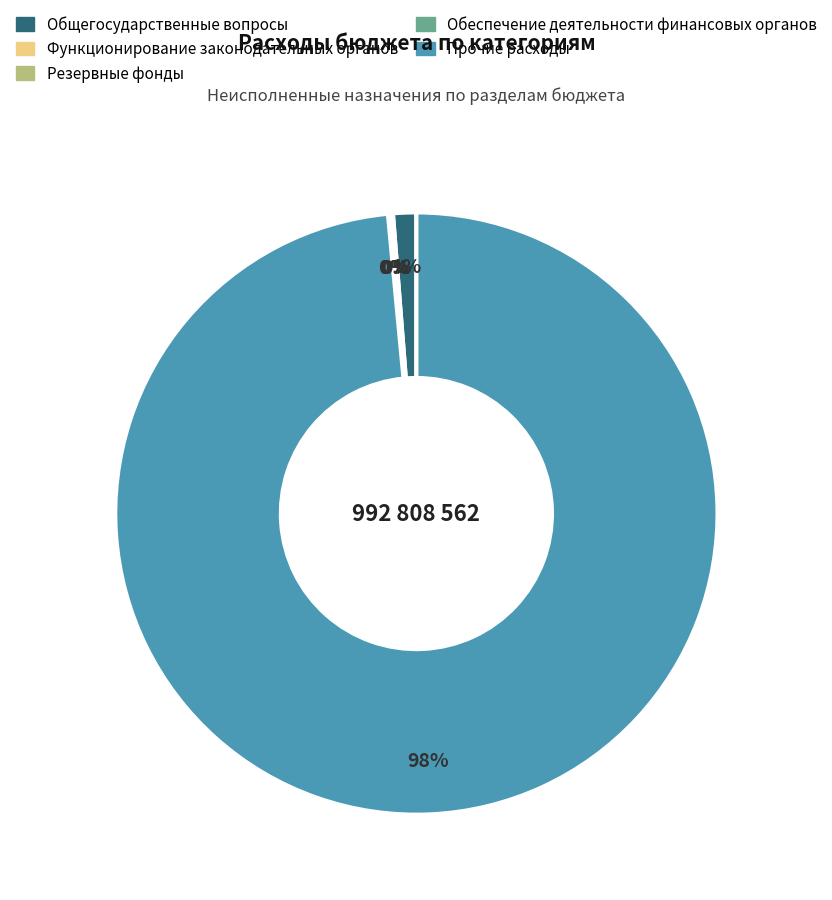

Does any single category account for the majority?

Yes